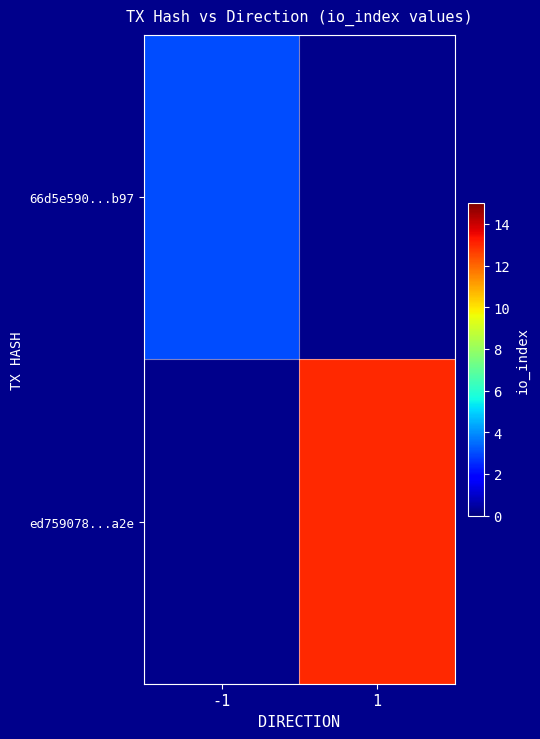

At which label is 66d5e590...b97 closest to 3?

-1